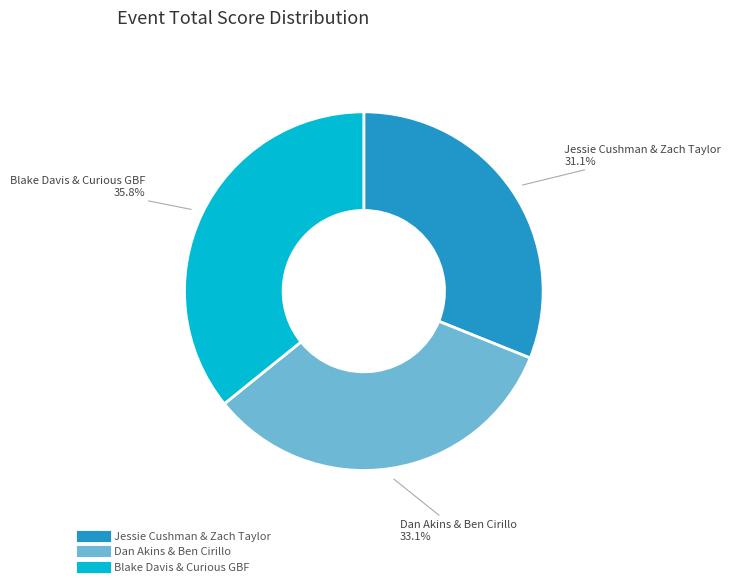

Does Blake Davis & Curious GBF account for over 50% of the chart?

No